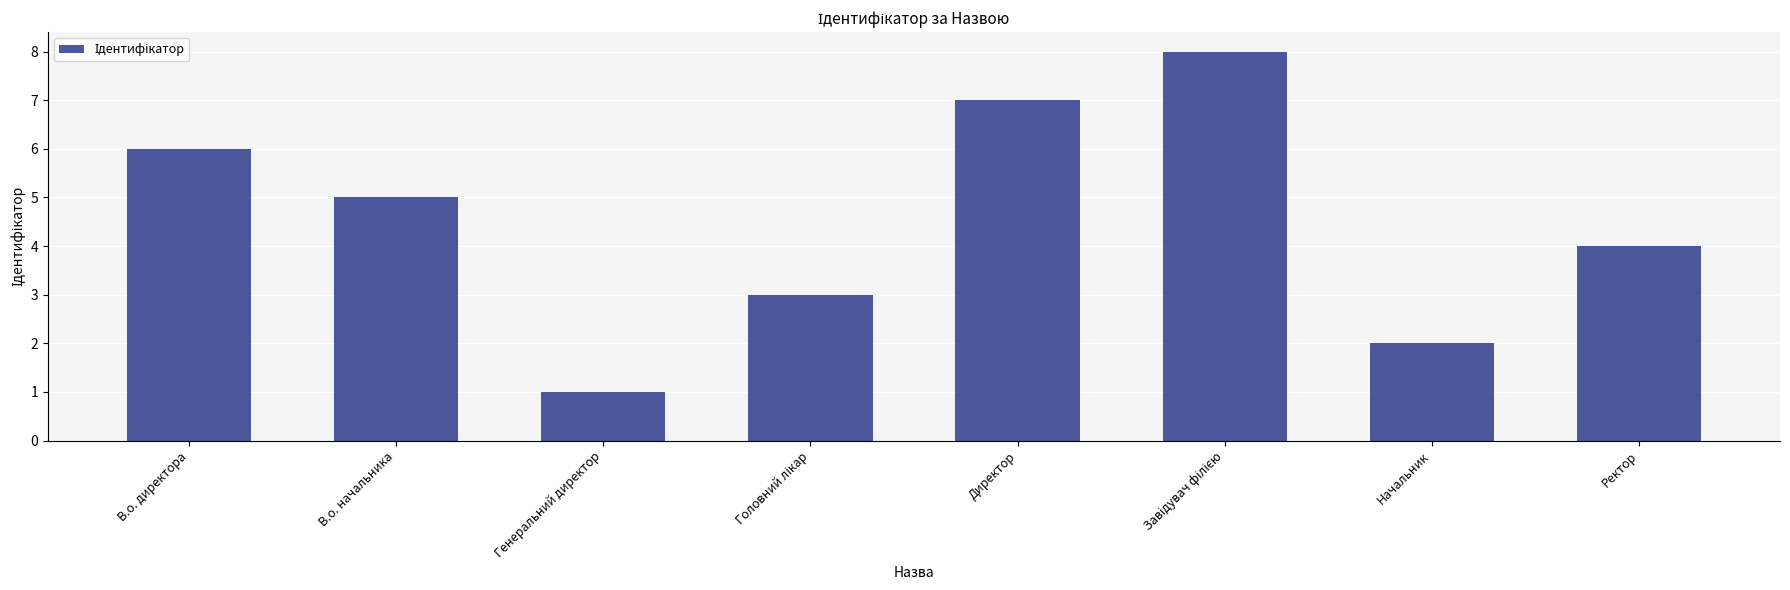

What is the difference between the second highest and second lowest values?

5